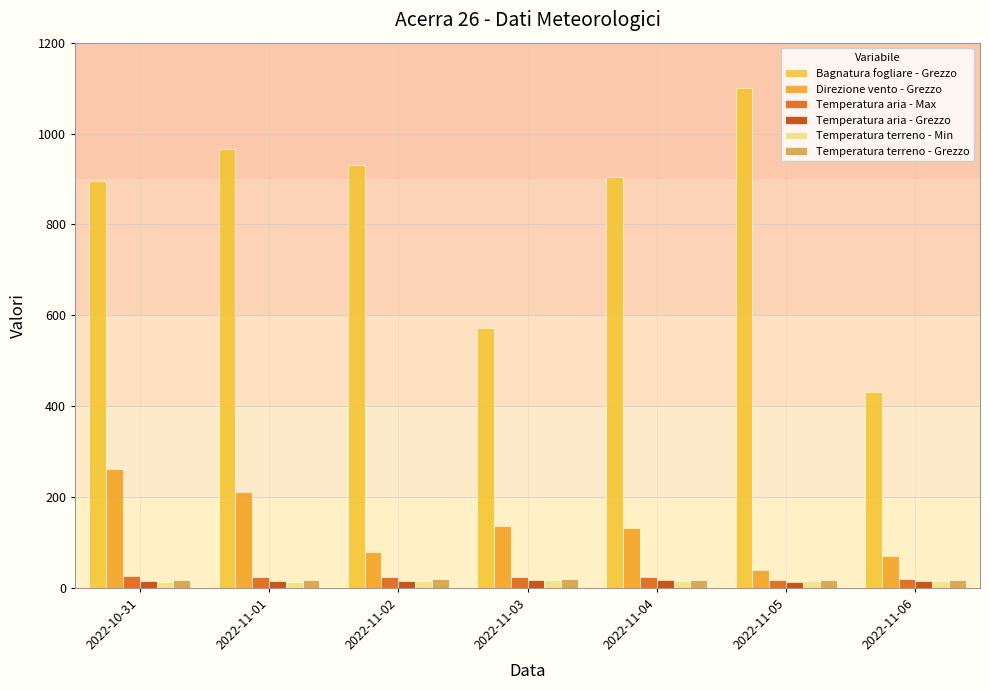

Is it true that Direzione vento - Grezzo equals 211.0 at 2022-11-01?

True